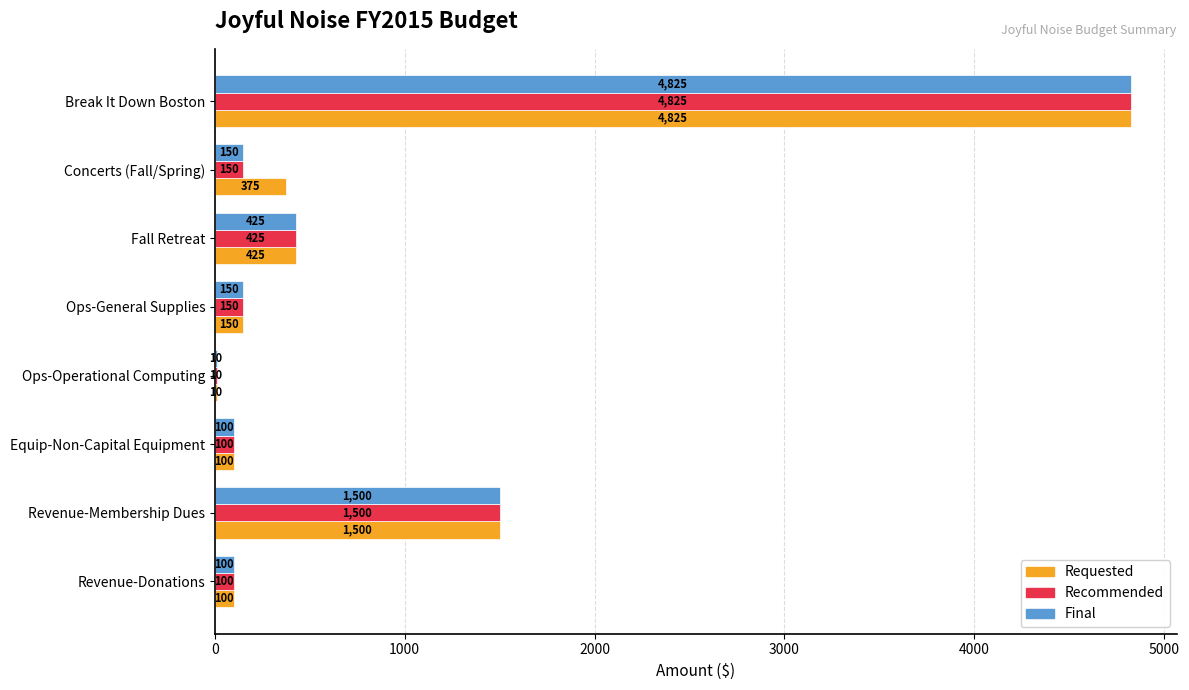

Which category has the highest value in the Final series?

Break It Down Boston